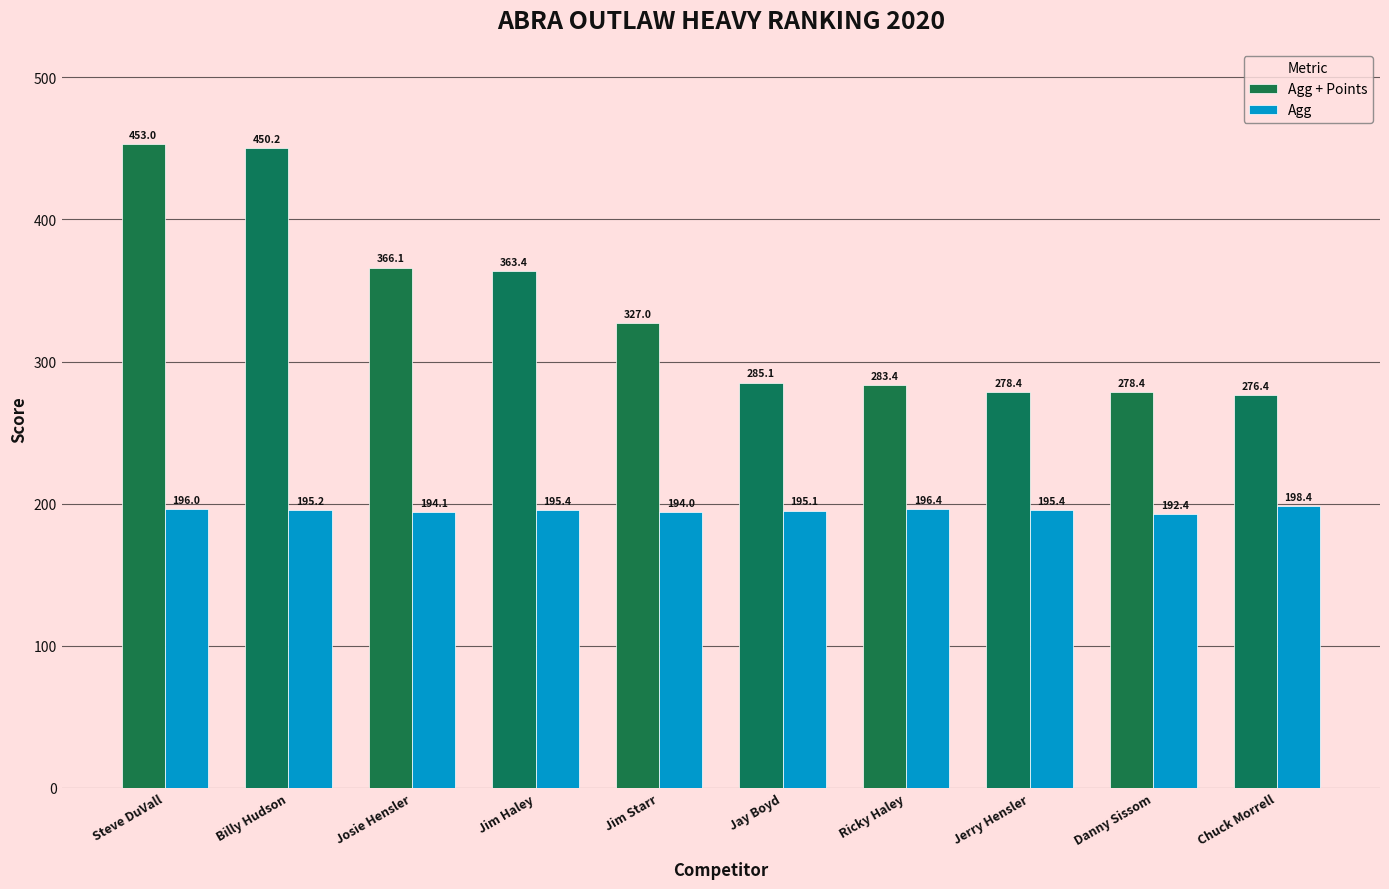

List the series in order of their peak value, highest first.

Agg + Points, Agg